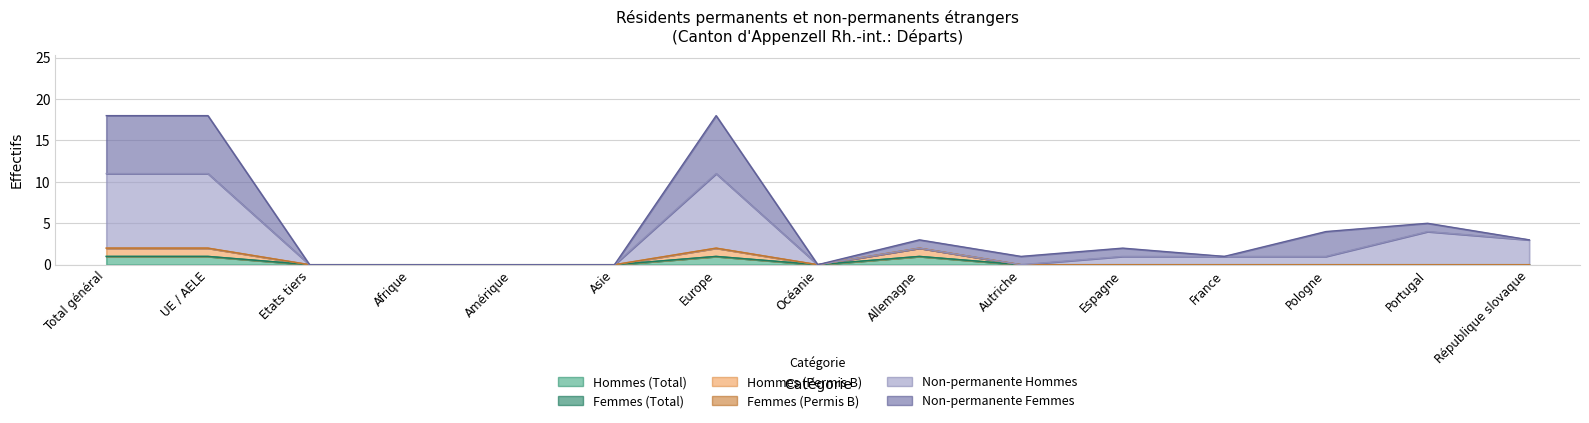

At which label is Hommes (Permis B) closest to 0?

Etats tiers